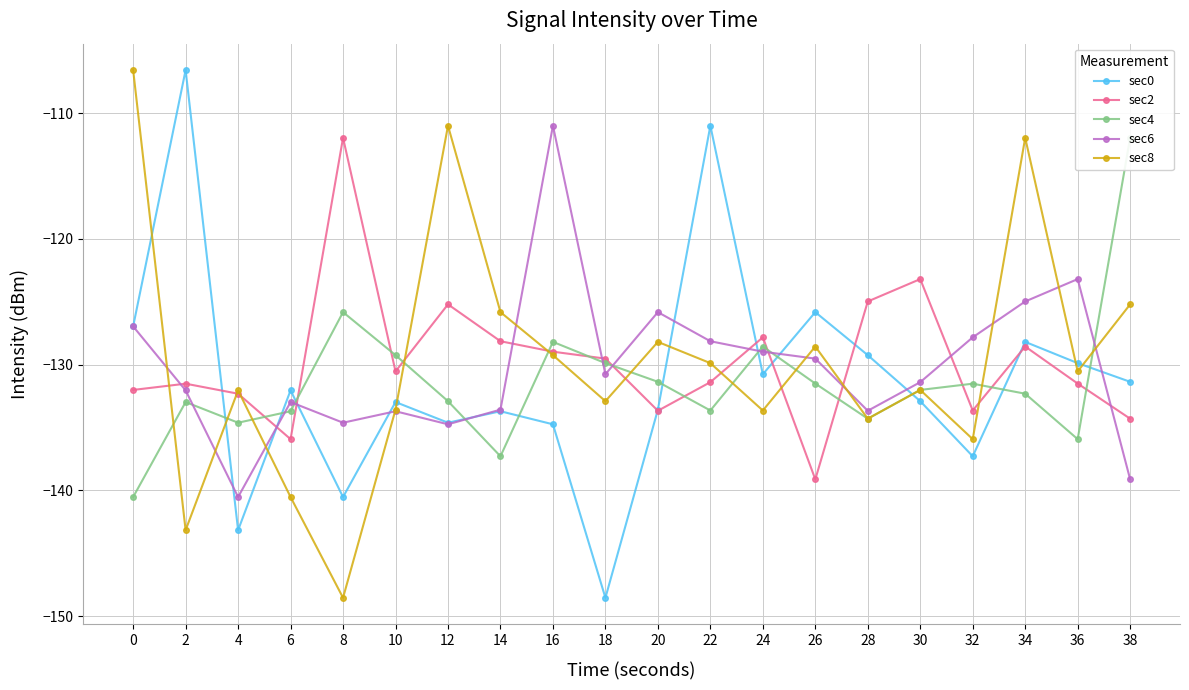

At 30, list the series in order from smallest to largest.

sec0, sec4, sec8, sec6, sec2